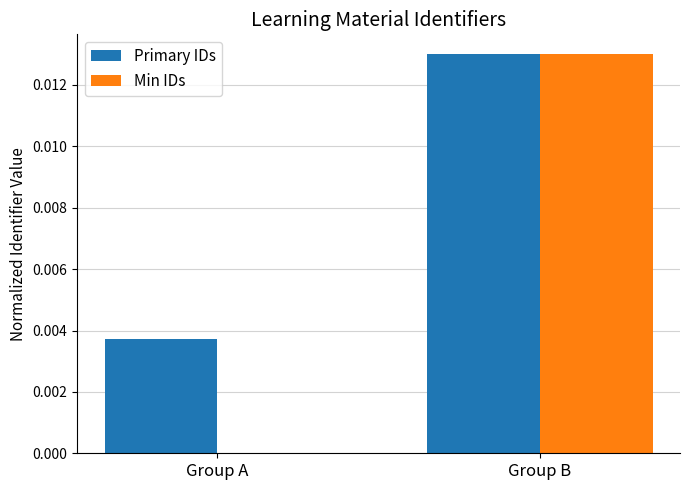

Count the Min IDs values in the range 0 to 1.

2